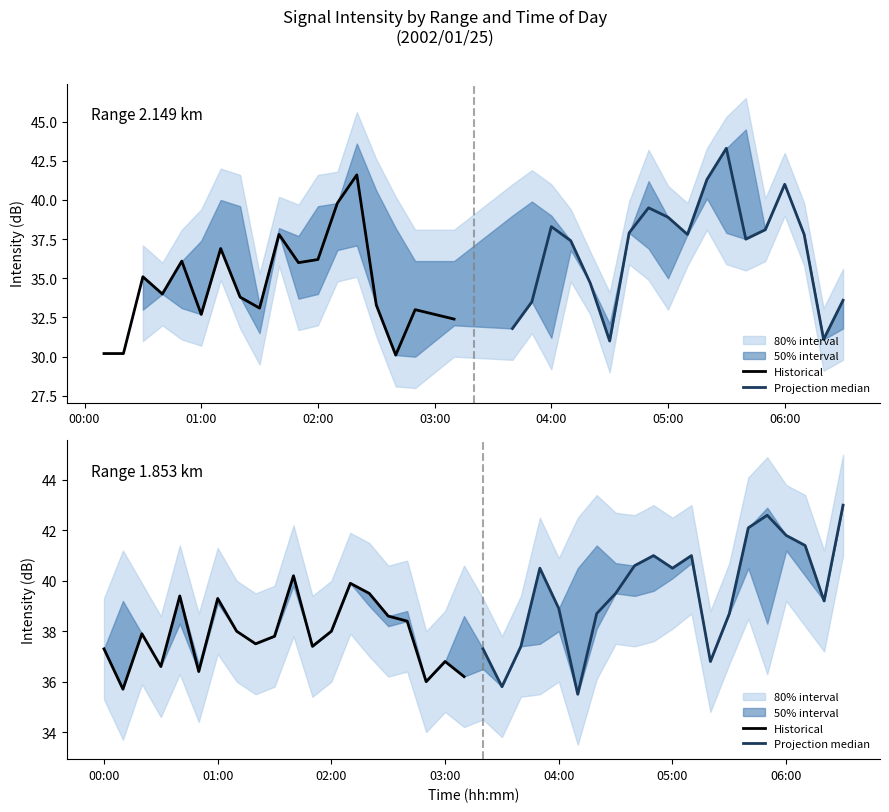

At how many categories does at least one series exceed 41?

5